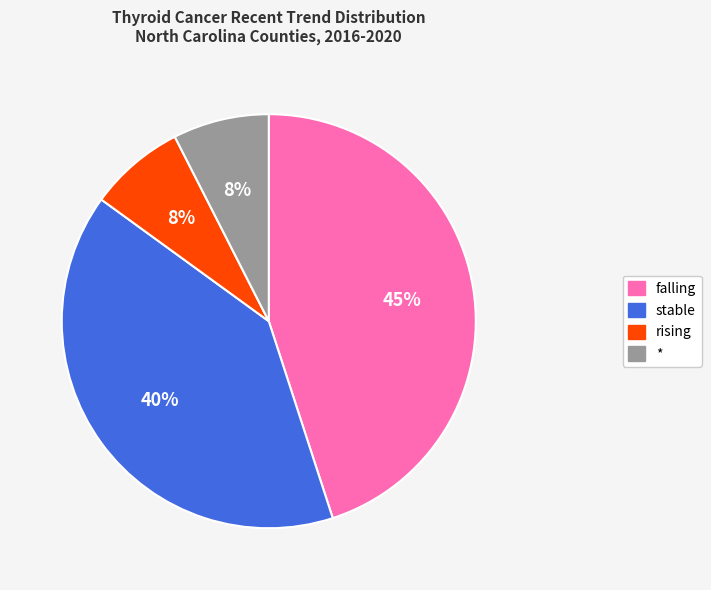

Combined, do rising and * account for over 50%?

No